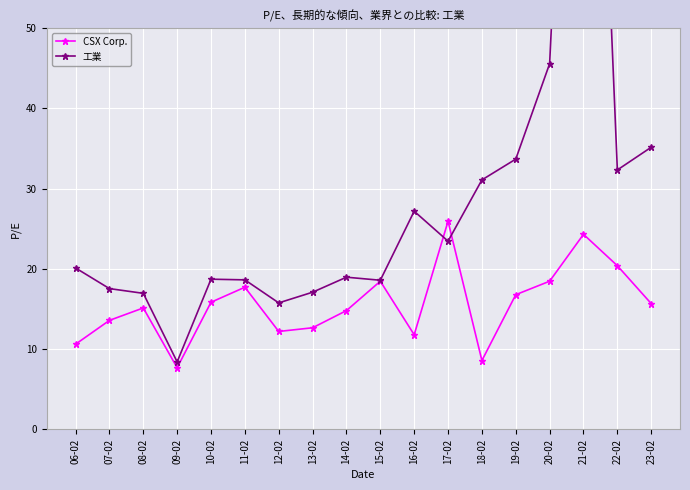

Between 14-02 and 23-02, which series saw the biggest shift?

工業